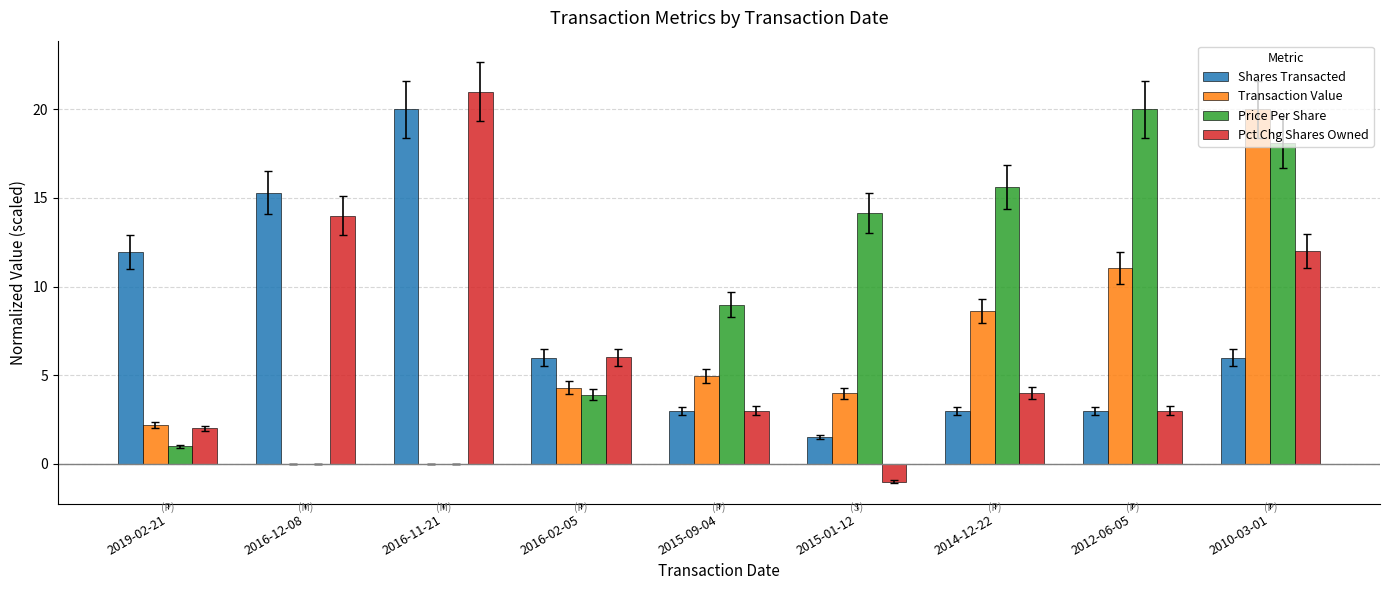

The Pct Chg Shares Owned series shows 8.5 at 2016-11-21. True or false?

False